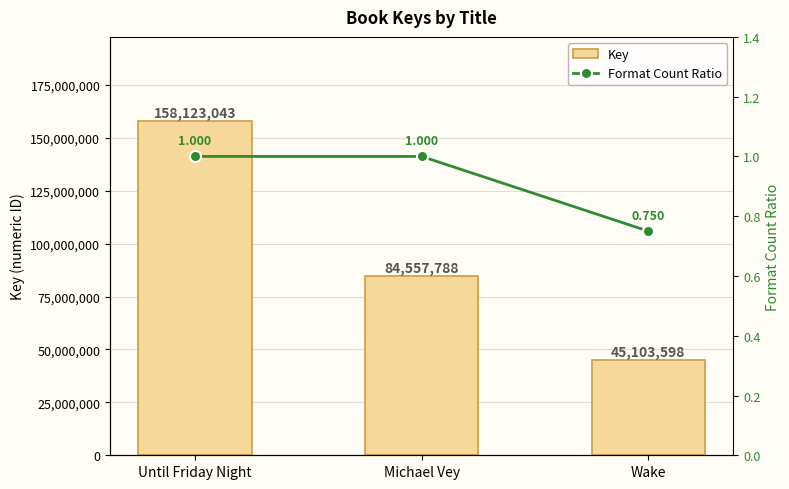

Are the bars horizontal?

No